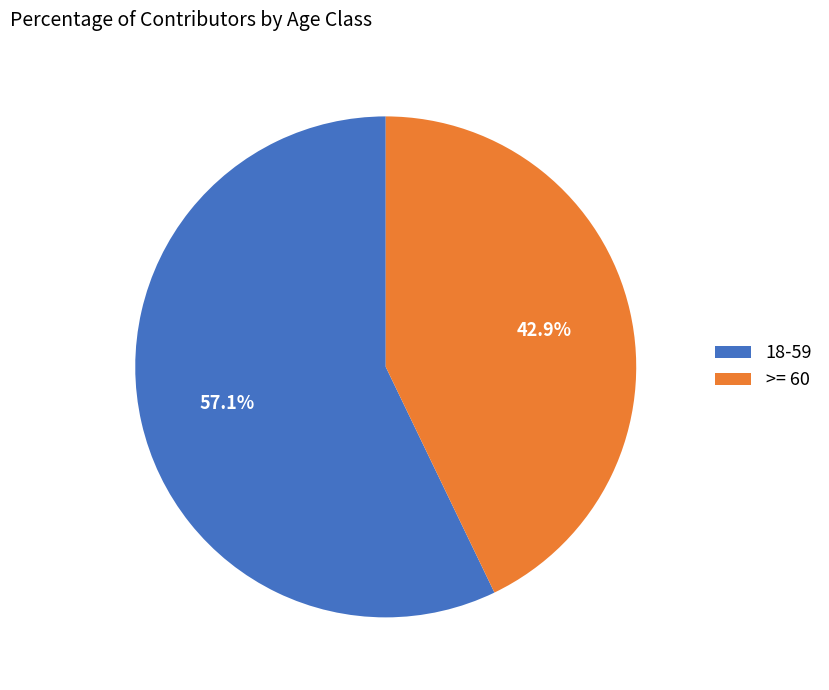

To the nearest percent, what is the difference between the largest and smallest slice percentages?

14%